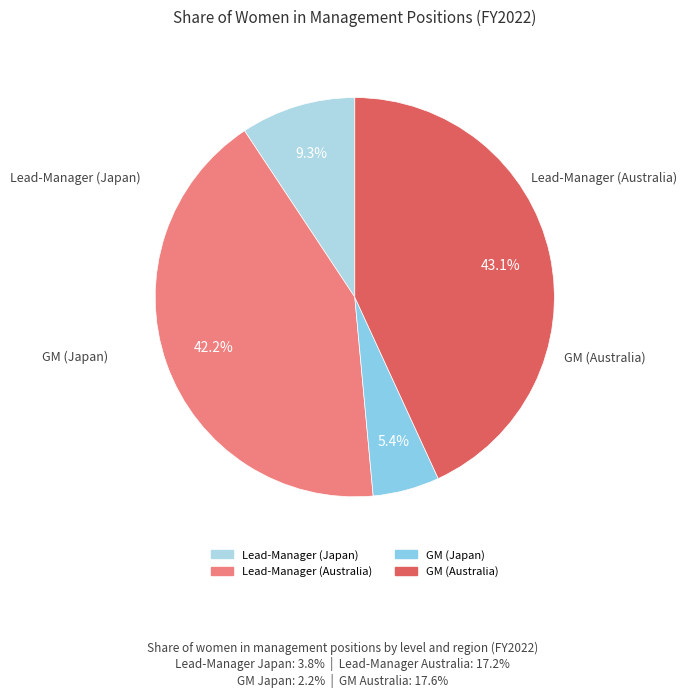

Approximately how many times larger is the value at GM (Australia) compared to Lead-Manager (Japan)?

4.6